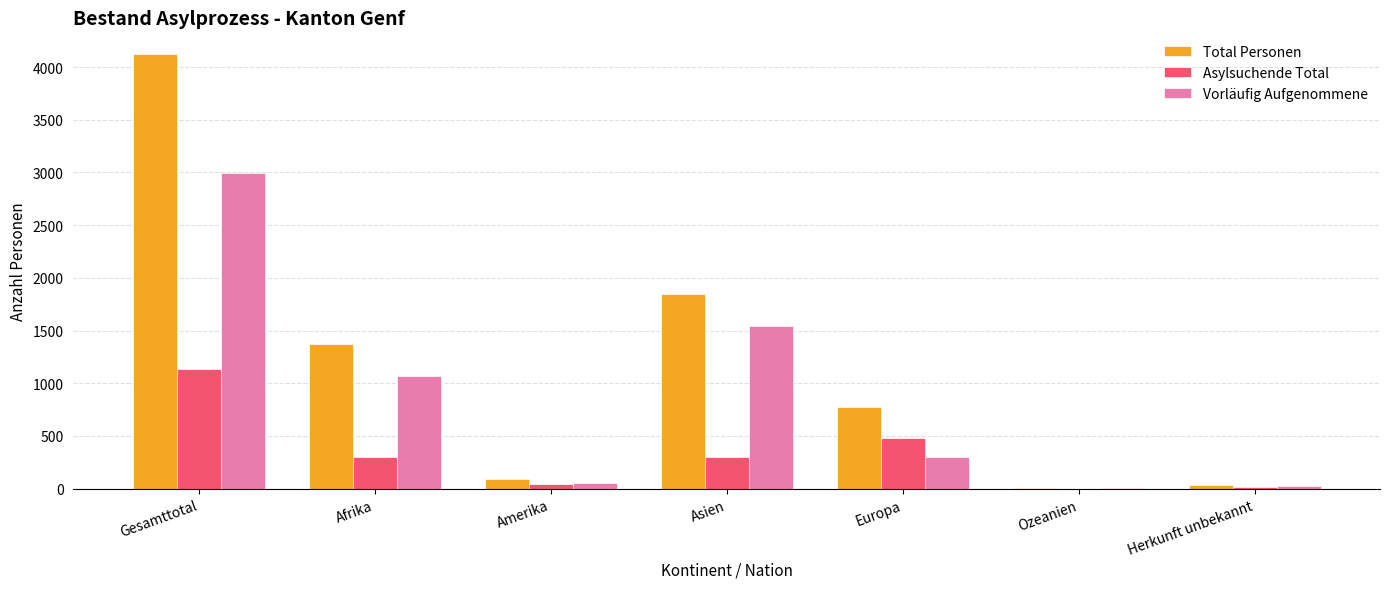

At which label is Asylsuchende Total closest to 565?

Europa